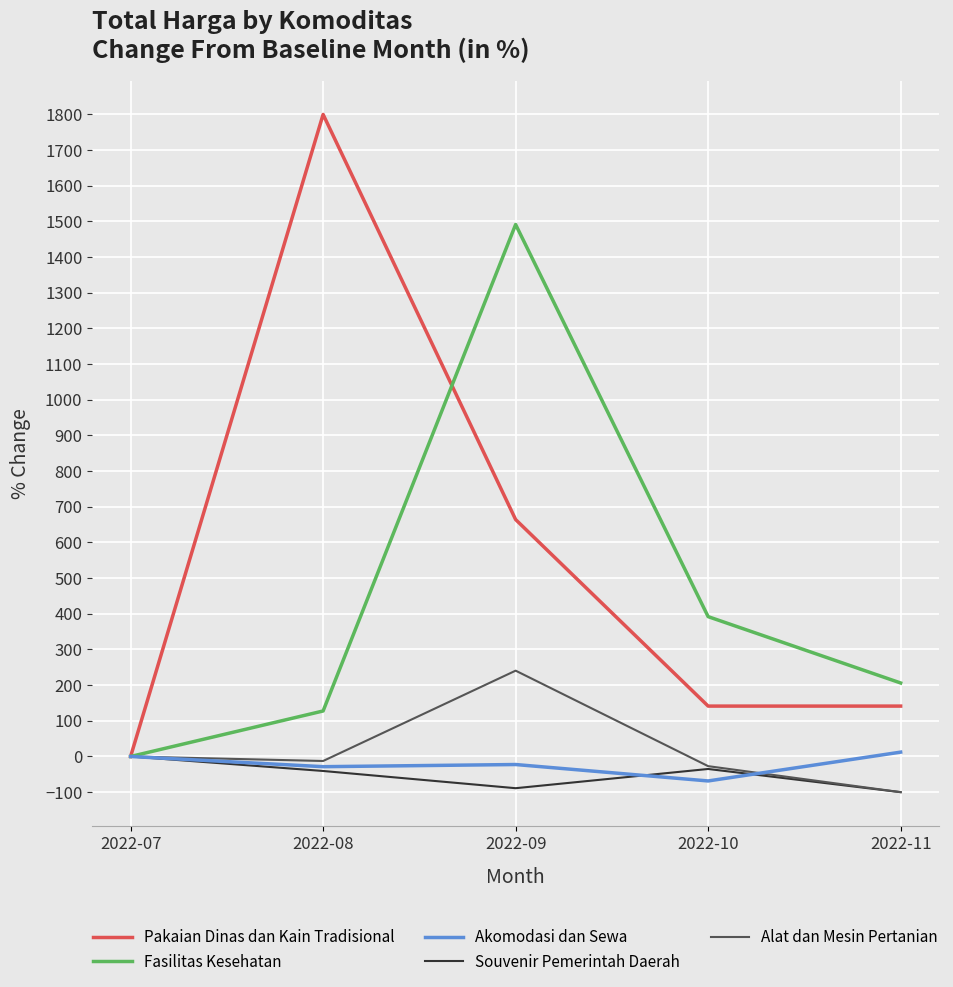

How many distinct data groups are displayed?

5